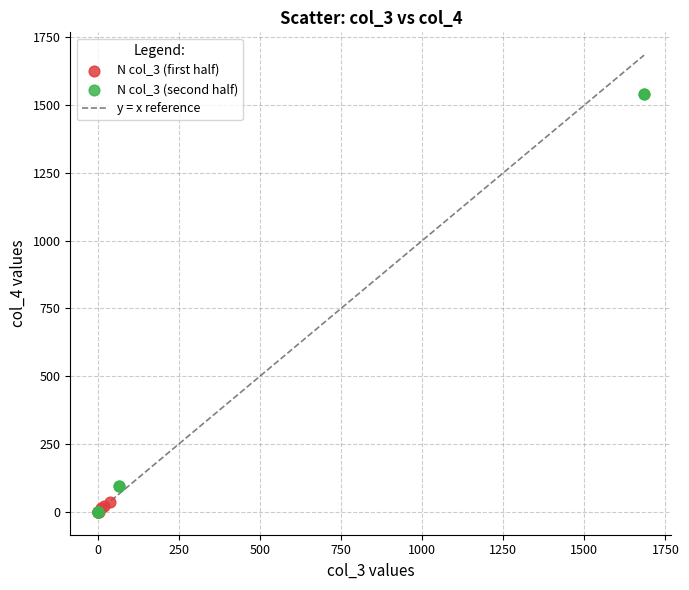

Which series has the widest spread of Y values?

N col_3 (second half)